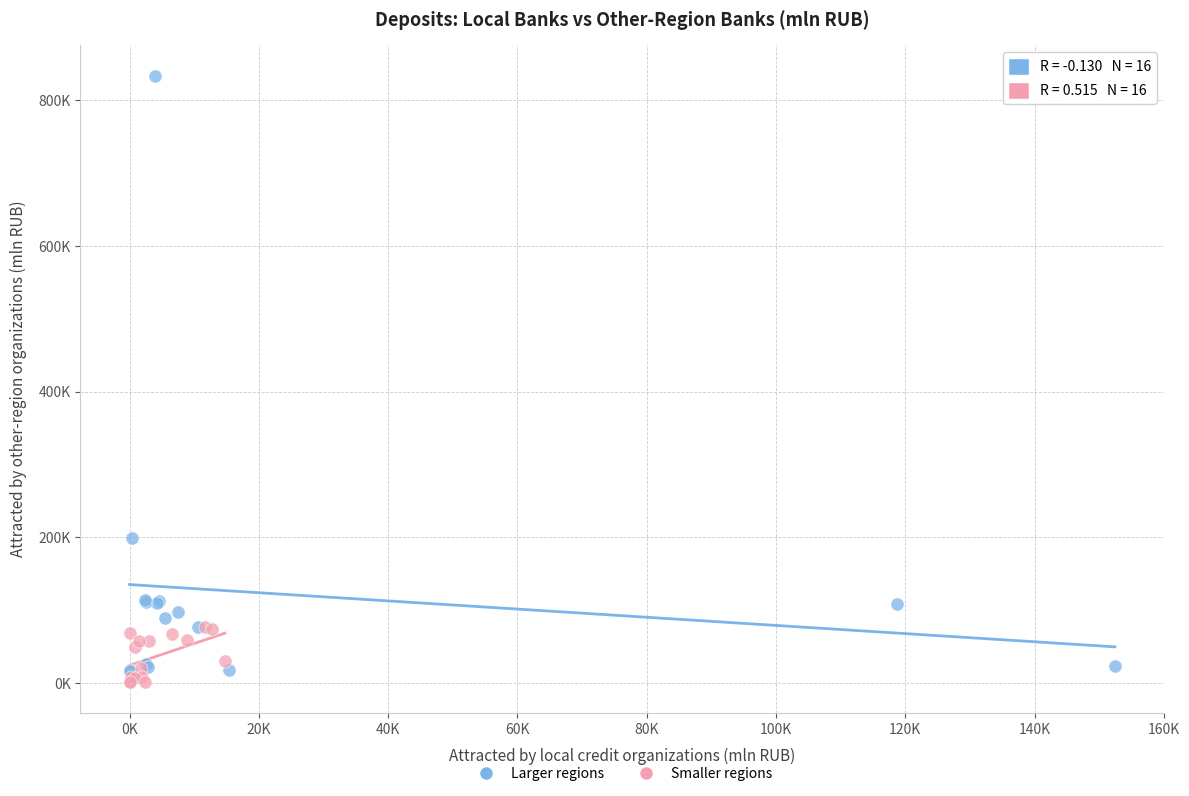

Which series reaches the minimum Y coordinate?

Smaller regions